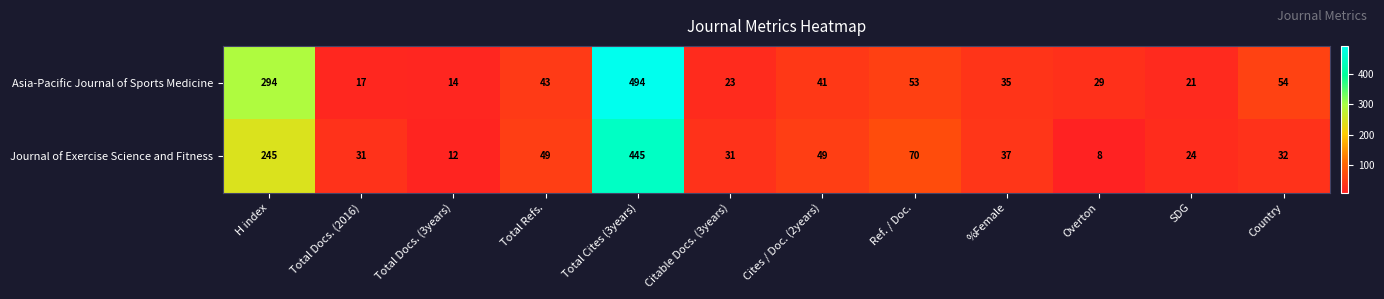

Rank the categories by Asia-Pacific Journal of Sports Medicine value from highest to lowest.

Total Cites (3years), H index, Country, Ref. / Doc., Total Refs., Cites / Doc. (2years), %Female, Overton, Citable Docs. (3years), SDG, Total Docs. (2016), Total Docs. (3years)